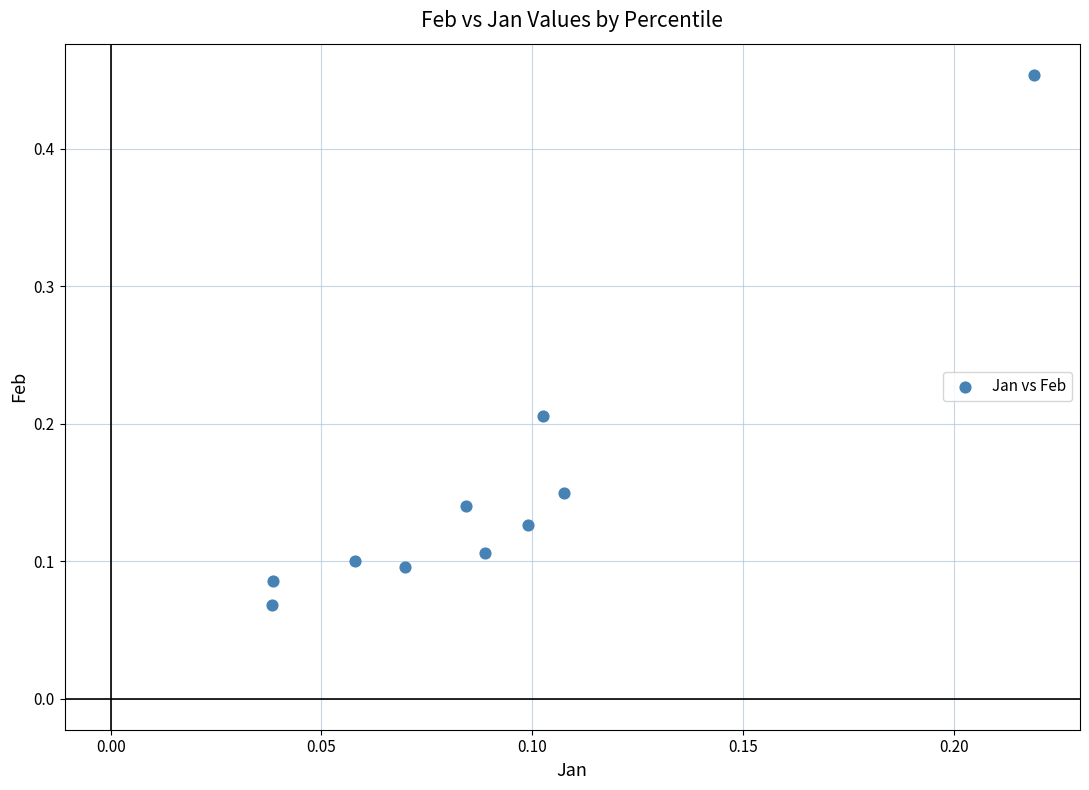

What is the range of Y values (max minus min)?

0.4